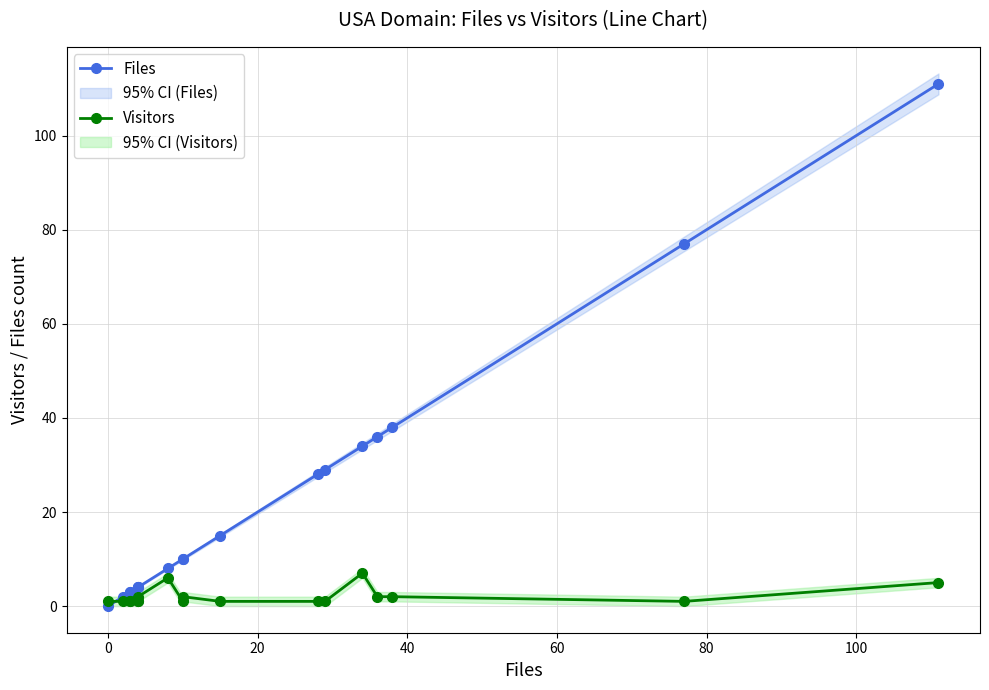

The Visitors series shows 1 at 14. True or false?

False